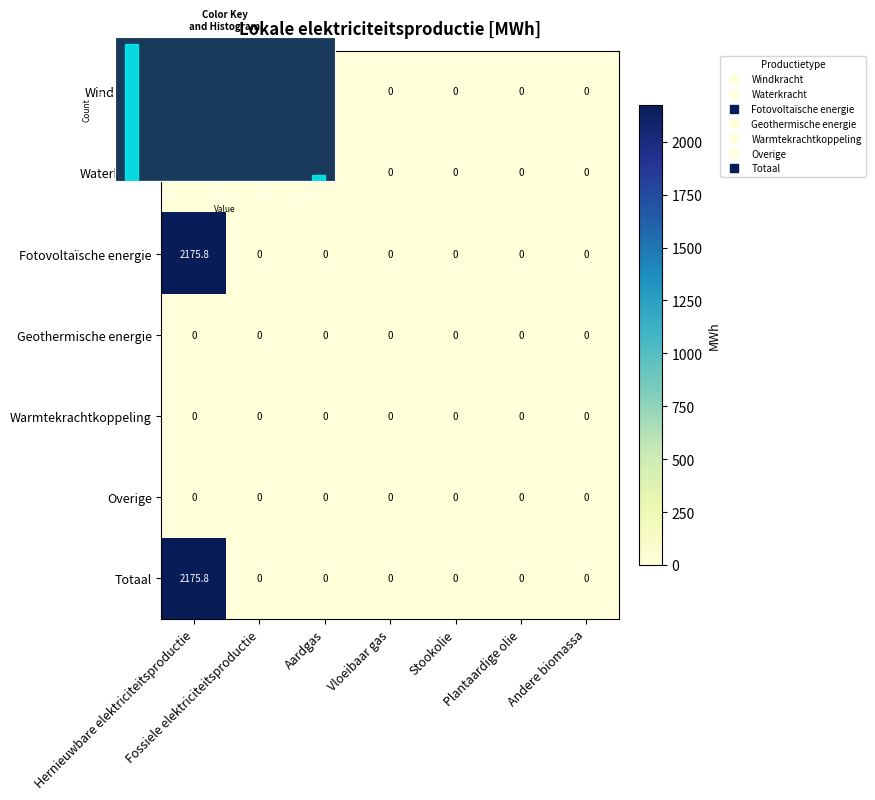

The Totaal series shows 901.7 at Plantaardige olie. True or false?

False